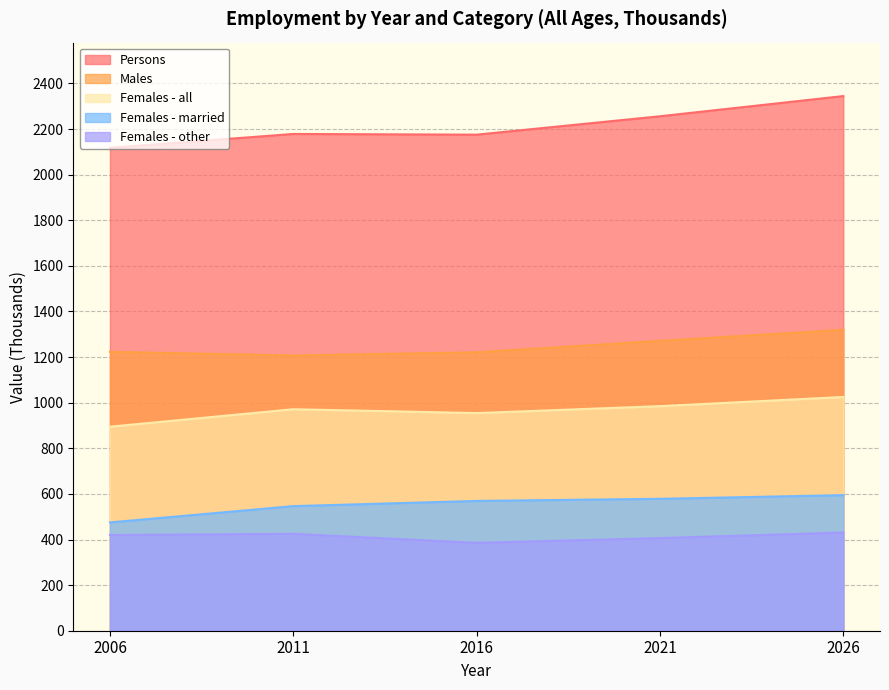

List the labels in order of Females - other value, smallest first.

2016, 2021, 2006, 2011, 2026